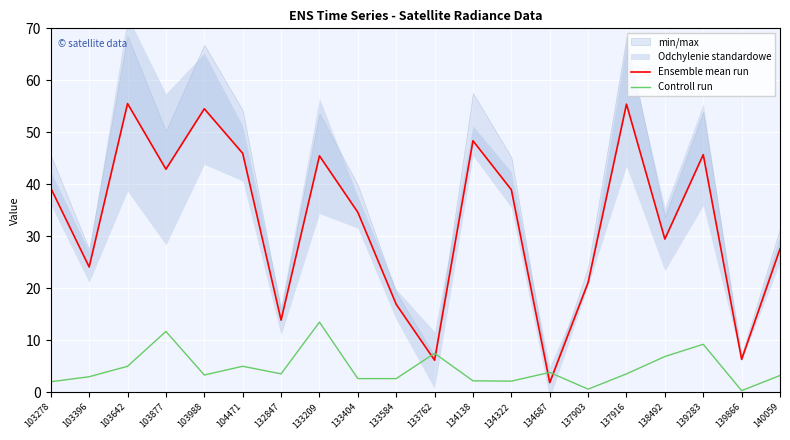

At 133209, list the series in order from largest to smallest.

Ensemble mean run, Controll run